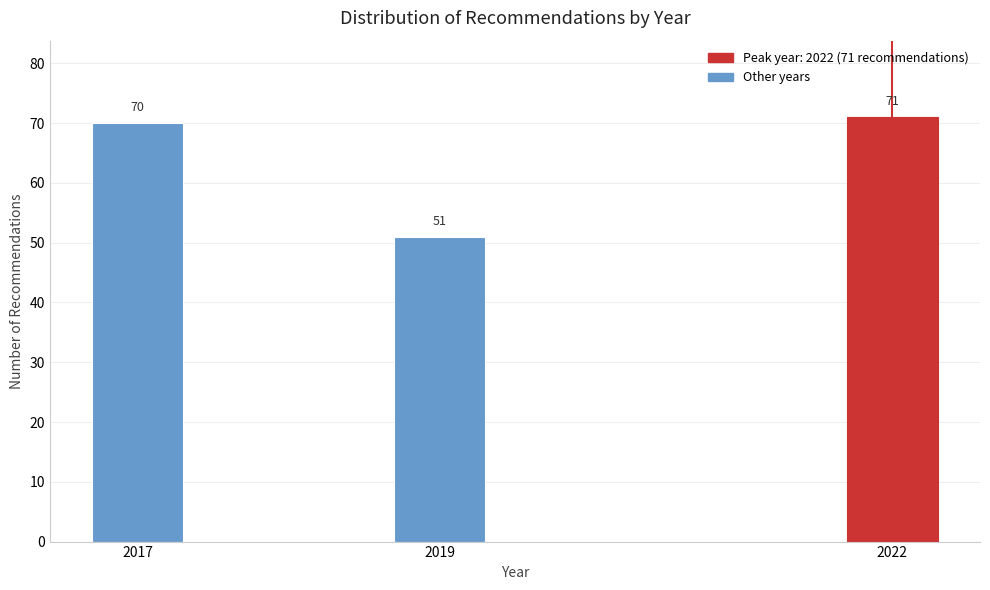

Reading left to right, extract all data points from this chart.

70	51	71